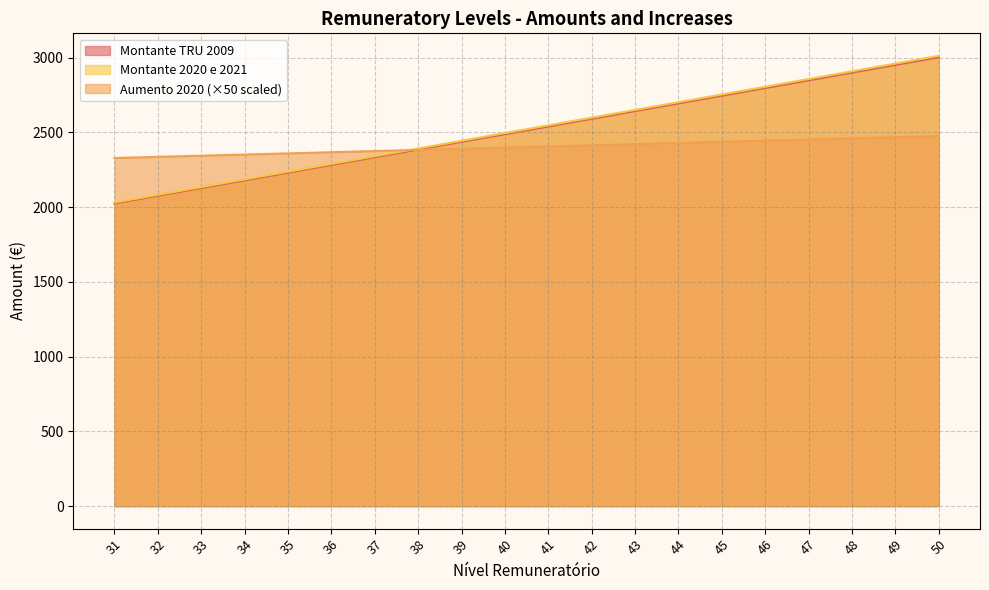

How many values in the Montante 2020 e 2021 series exceed 2547?

10